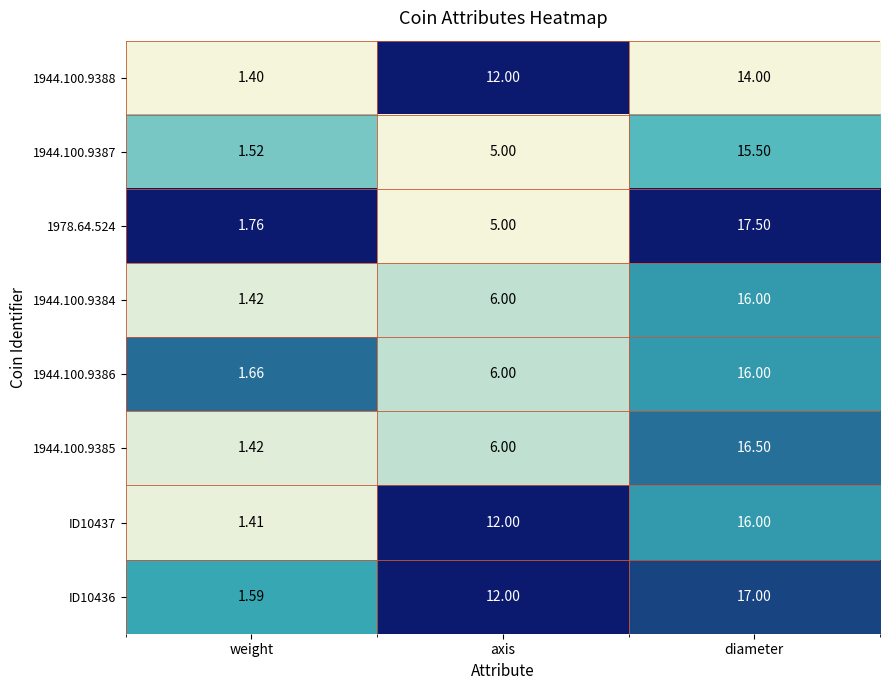

At which label is 1944.100.9384 closest to 8?

axis